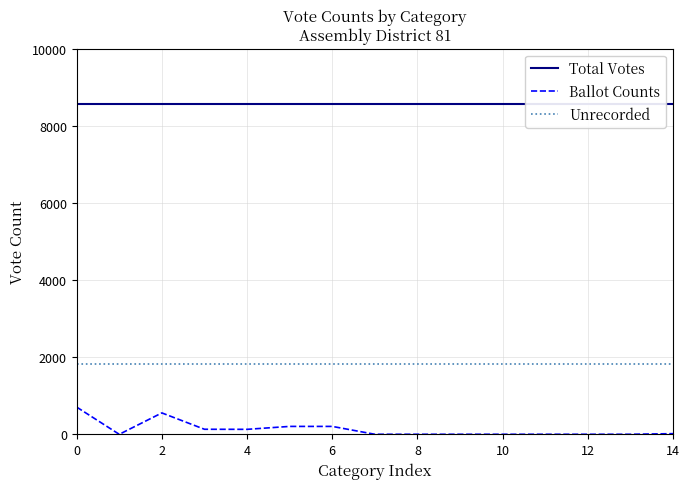

True or false: Unrecorded and Ballot Counts intersect in this chart.

False